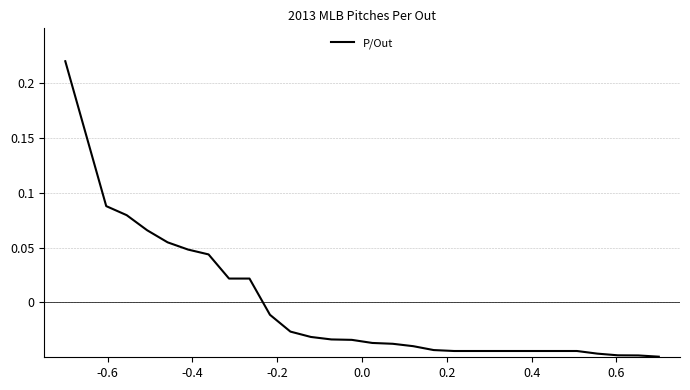

Is this an area chart (filled region under the line)?

No